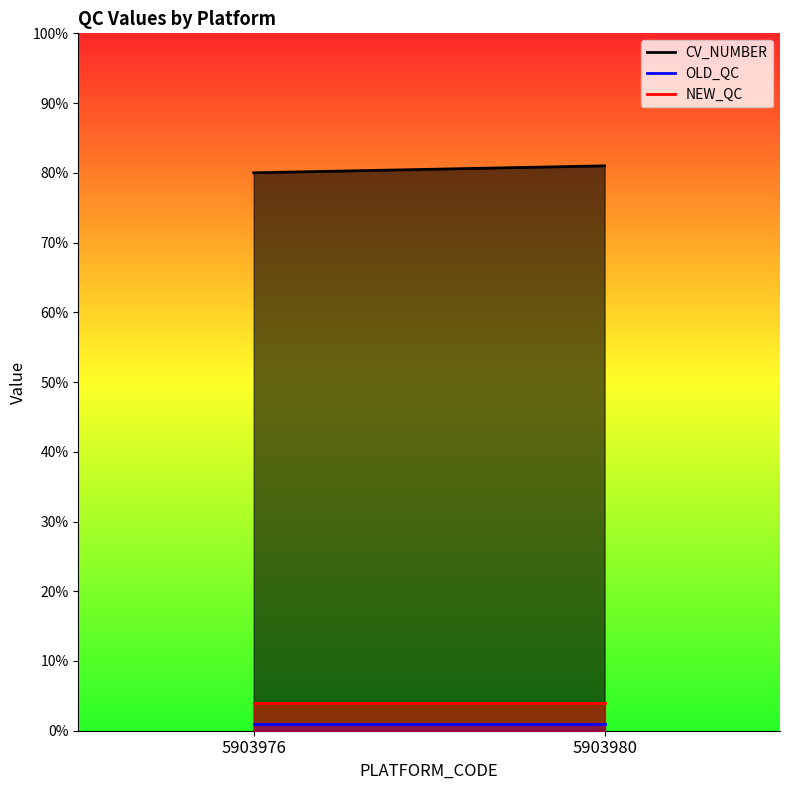

What is the lowest value of the OLD_QC series?

1